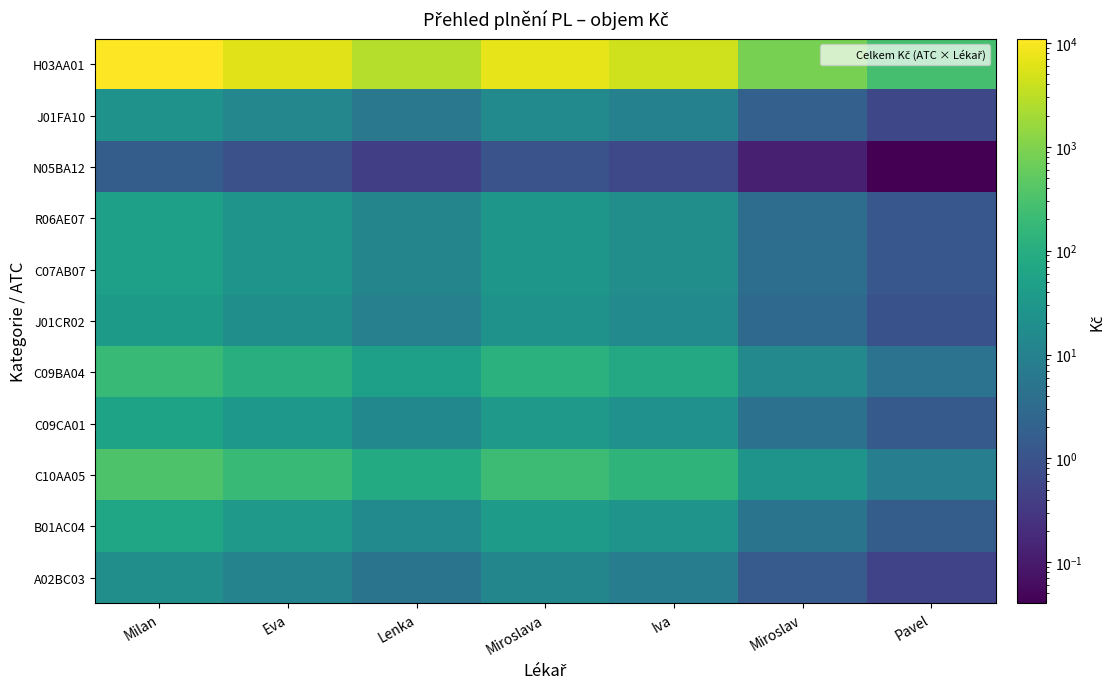

Reading left to right, what are all the values shown in this chart?

H03AA01: Milan=10979.1	Eva=6111.5	Lenka=2778.3	Miroslava=6968.4	Iva=4479.7	Miroslav=838.8	Pavel=276.2
J01FA10: Milan=23.9	Eva=13.3	Lenka=6.0	Miroslava=15.2	Iva=9.7	Miroslav=1.8	Pavel=0.6
N05BA12: Milan=1.6	Eva=0.9	Lenka=0.4	Miroslava=1.0	Iva=0.6	Miroslav=0.1	Pavel=0.0
R06AE07: Milan=46.8	Eva=26.1	Lenka=11.8	Miroslava=29.7	Iva=19.1	Miroslav=3.6	Pavel=1.2
C07AB07: Milan=47.5	Eva=26.5	Lenka=12.0	Miroslava=30.2	Iva=19.4	Miroslav=3.6	Pavel=1.2
J01CR02: Milan=37.7	Eva=21.0	Lenka=9.5	Miroslava=23.9	Iva=15.4	Miroslav=2.9	Pavel=0.9
C09BA04: Milan=187.6	Eva=104.4	Lenka=47.5	Miroslava=119.0	Iva=76.5	Miroslav=14.3	Pavel=4.7
C09CA01: Milan=55.8	Eva=31.1	Lenka=14.1	Miroslava=35.4	Iva=22.8	Miroslav=4.3	Pavel=1.4
C10AA05: Milan=337.2	Eva=187.7	Lenka=85.3	Miroslava=214.0	Iva=137.6	Miroslav=25.8	Pavel=8.5
B01AC04: Milan=63.3	Eva=35.2	Lenka=16.0	Miroslava=40.2	Iva=25.8	Miroslav=4.8	Pavel=1.6
A02BC03: Milan=19.5	Eva=10.9	Lenka=4.9	Miroslava=12.4	Iva=8.0	Miroslav=1.5	Pavel=0.5